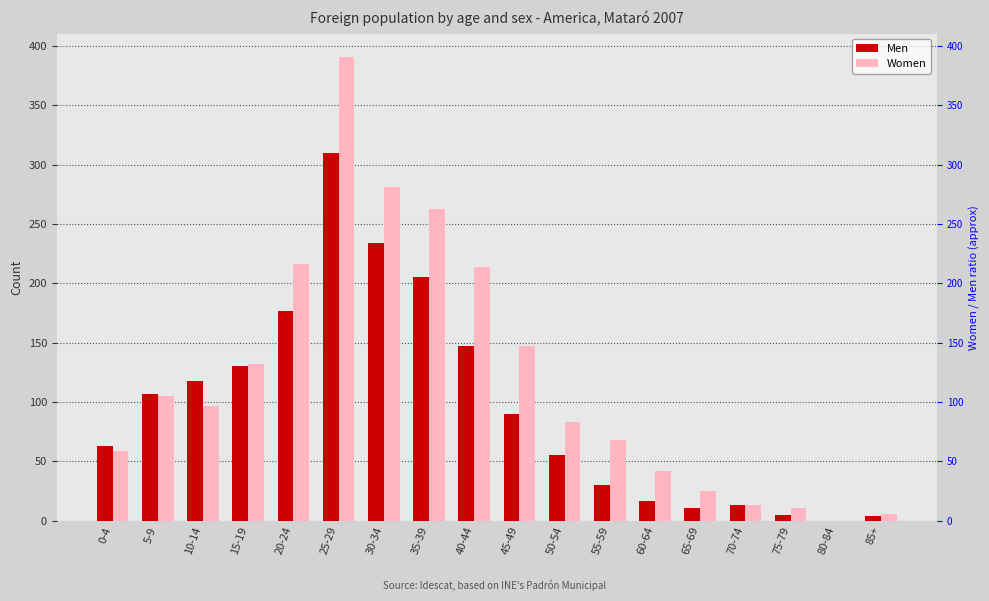

At which category is the sum across all series the highest?

25-29